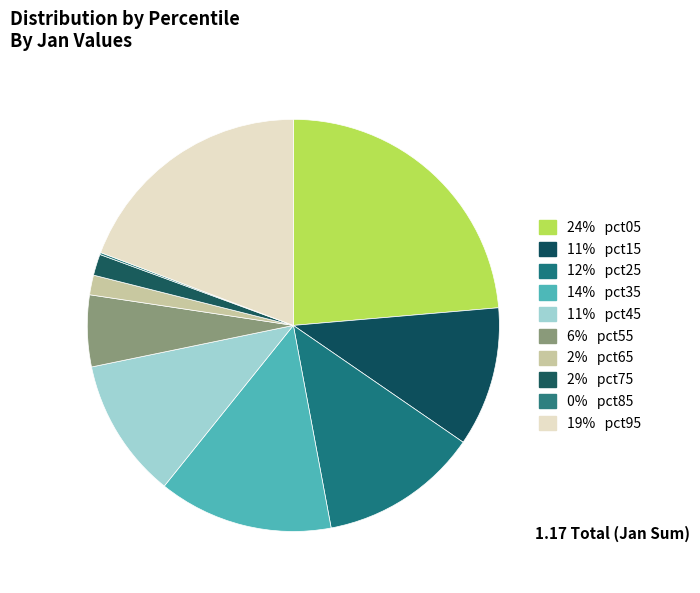

Is there any slice that represents more than half of the pie?

No